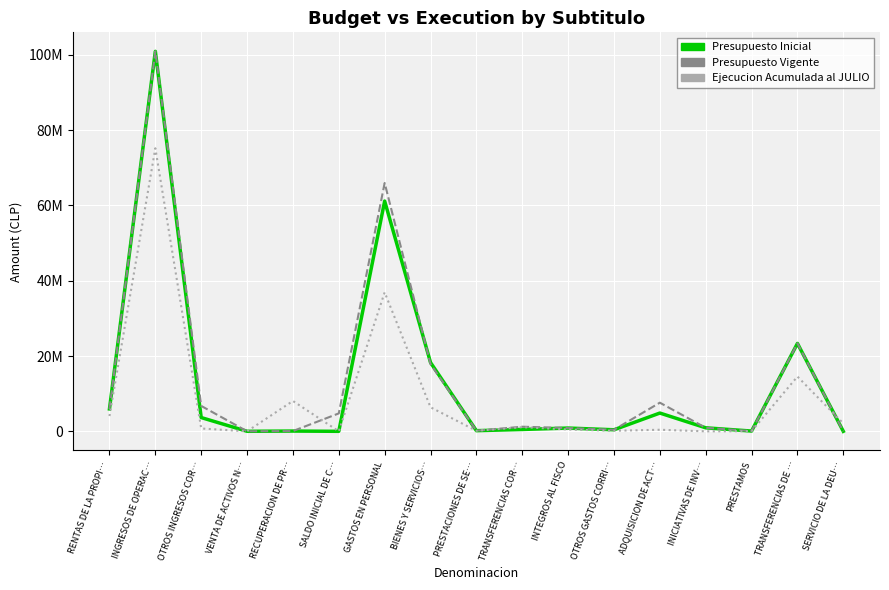

What are all the series names shown in the legend?

Presupuesto Inicial, Presupuesto Vigente, Ejecucion Acumulada al JULIO